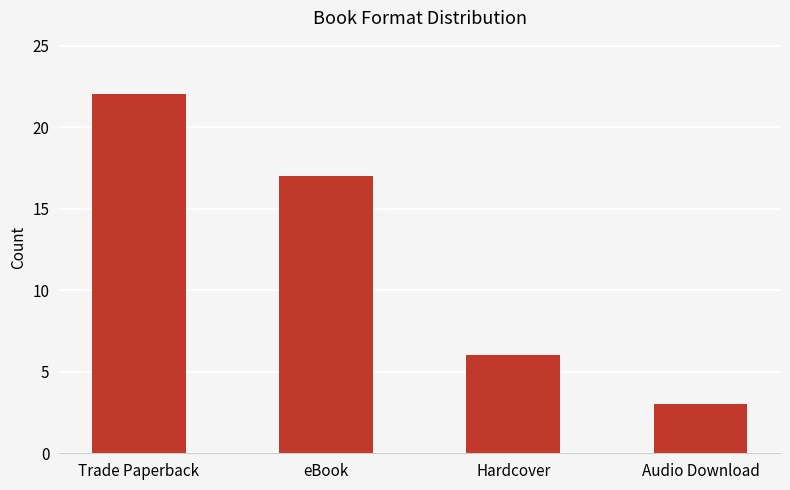

How many bars are there in total?

4